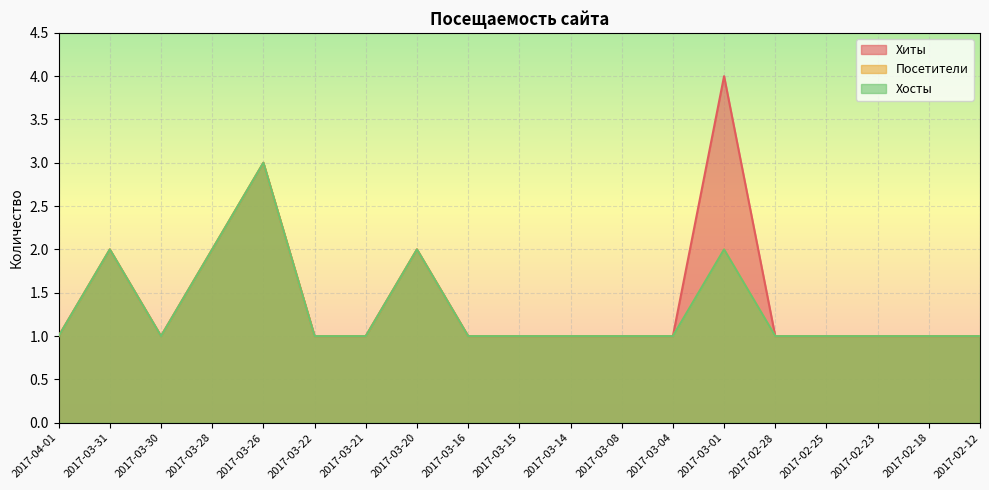

True or false: Хиты and Хосты intersect in this chart.

False